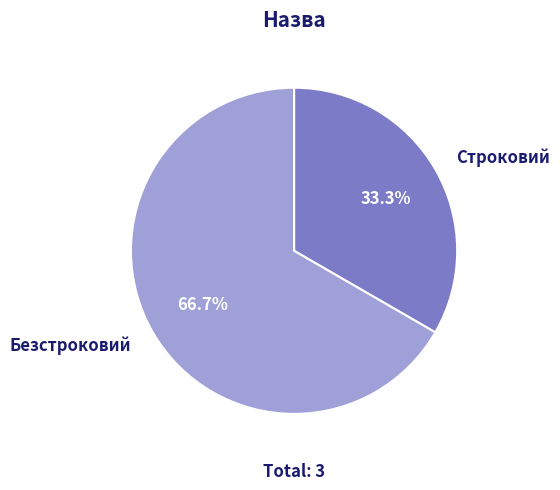

Which category has the biggest portion of the pie?

Безстроковий